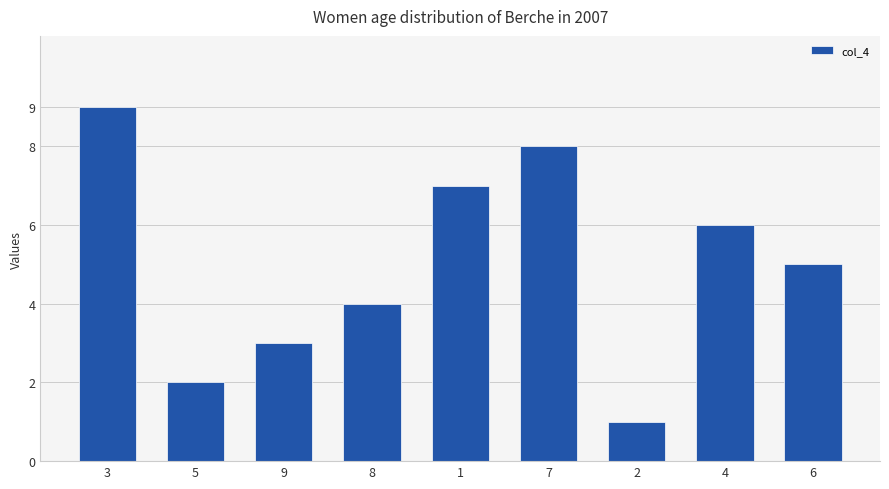

What is the difference between the second highest and second lowest values?

6